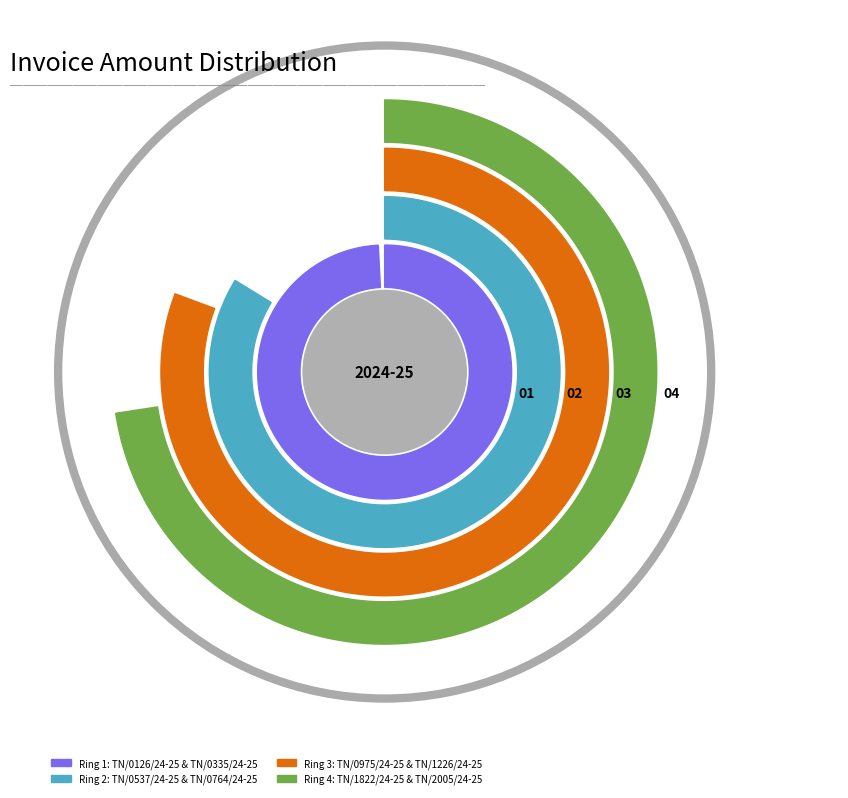

What is the largest slice in the pie chart?

TN/0335/24-25